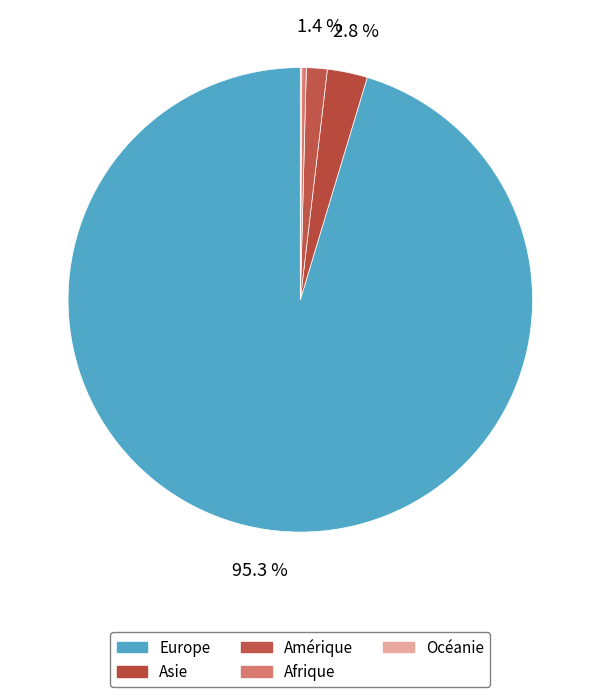

Which slice is the largest?

Europe